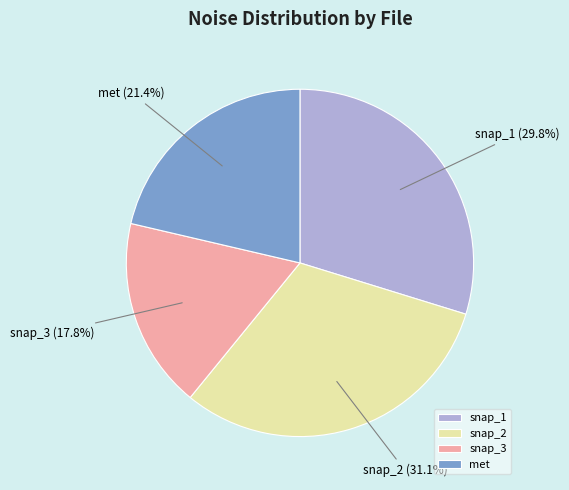

Which slice is the largest?

snap_2